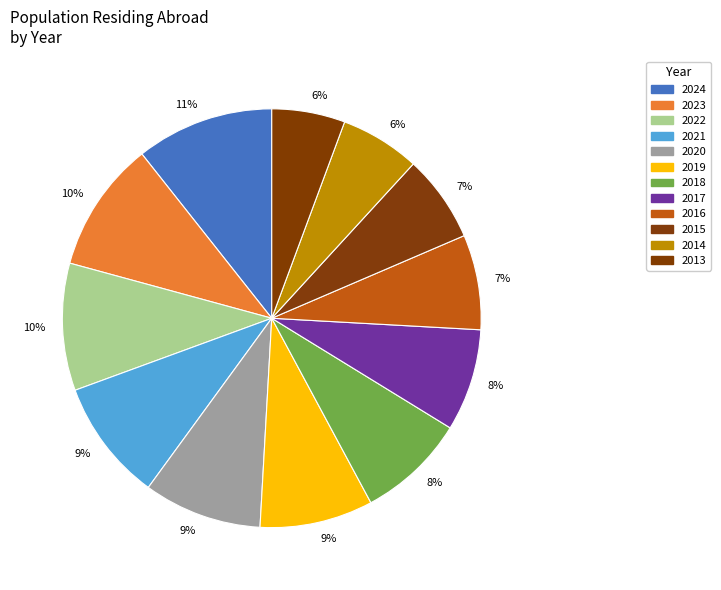

How many slices are in this pie chart?

12